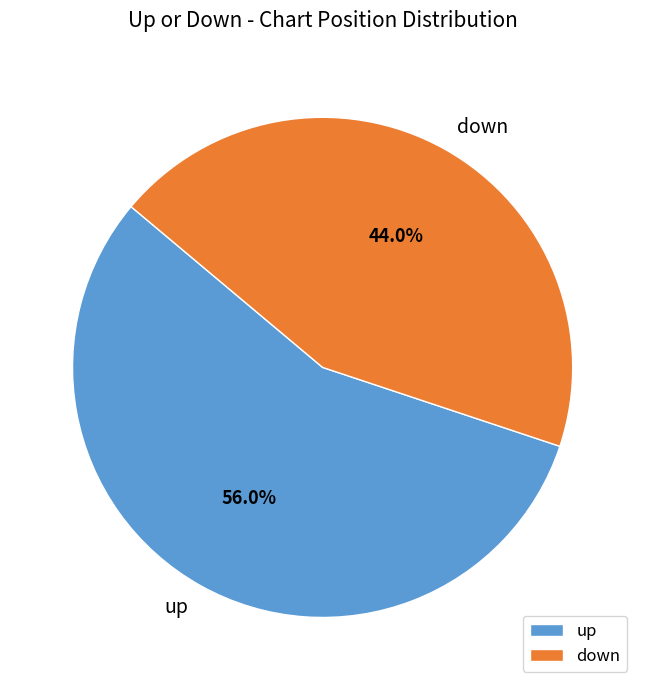

To the nearest percent, what is the difference between the largest and smallest slice percentages?

12%